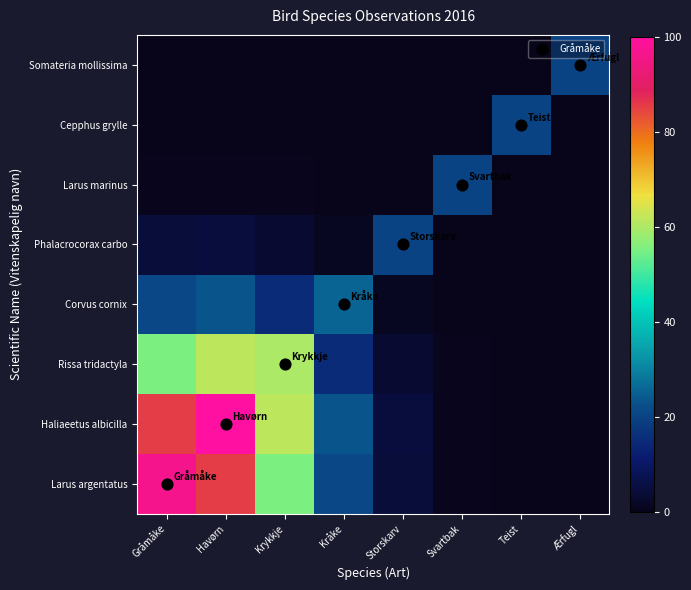

Reading left to right, transcribe all the data shown in this chart.

Larus argentatus: Gråmåke=96.6	Havørn=85.4	Krykkje=55.3	Kråke=20.7	Storskarv=4.5	Svartbak=0.6	Teist=0.0	Ærfugl=0.0
Haliaeetus albicilla: Gråmåke=85.4	Havørn=115.2	Krykkje=61.6	Kråke=23.1	Storskarv=5.0	Svartbak=0.6	Teist=0.0	Ærfugl=0.0
Rissa tridactyla: Gråmåke=55.3	Havørn=61.6	Krykkje=59.9	Kråke=15.0	Storskarv=3.3	Svartbak=0.4	Teist=0.0	Ærfugl=0.0
Corvus cornix: Gråmåke=20.7	Havørn=23.1	Krykkje=15.0	Kråke=25.6	Storskarv=1.2	Svartbak=0.2	Teist=0.0	Ærfugl=0.0
Phalacrocorax carbo: Gråmåke=4.5	Havørn=5.0	Krykkje=3.3	Kråke=1.2	Storskarv=20.3	Svartbak=0.0	Teist=0.0	Ærfugl=0.0
Larus marinus: Gråmåke=0.6	Havørn=0.6	Krykkje=0.4	Kråke=0.2	Storskarv=0.0	Svartbak=20.0	Teist=0.0	Ærfugl=0.0
Cepphus grylle: Gråmåke=0.0	Havørn=0.0	Krykkje=0.0	Kråke=0.0	Storskarv=0.0	Svartbak=0.0	Teist=20.0	Ærfugl=0.0
Somateria mollissima: Gråmåke=0.0	Havørn=0.0	Krykkje=0.0	Kråke=0.0	Storskarv=0.0	Svartbak=0.0	Teist=0.0	Ærfugl=20.0